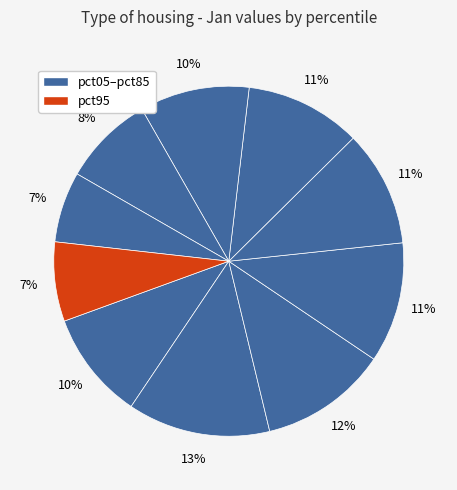

Does any single category account for the majority?

No